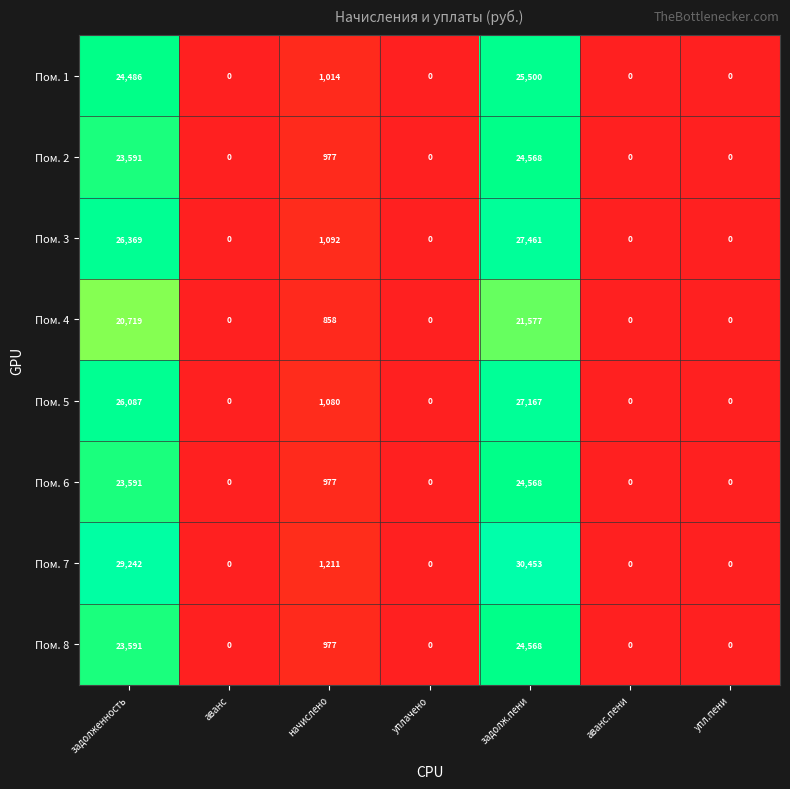

How many data points in Пом. 2 are above 0?

3